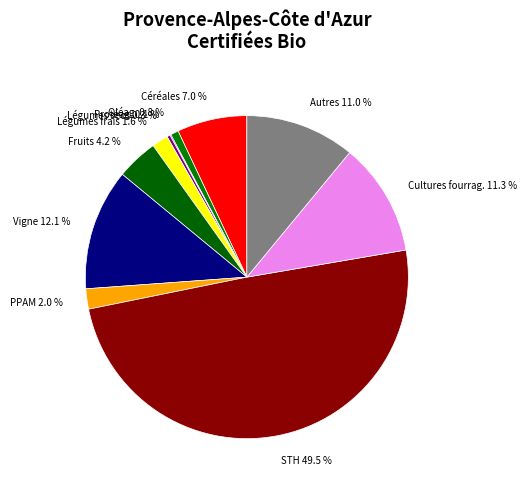

Which has a higher value, Oléag. or Autres?

Autres